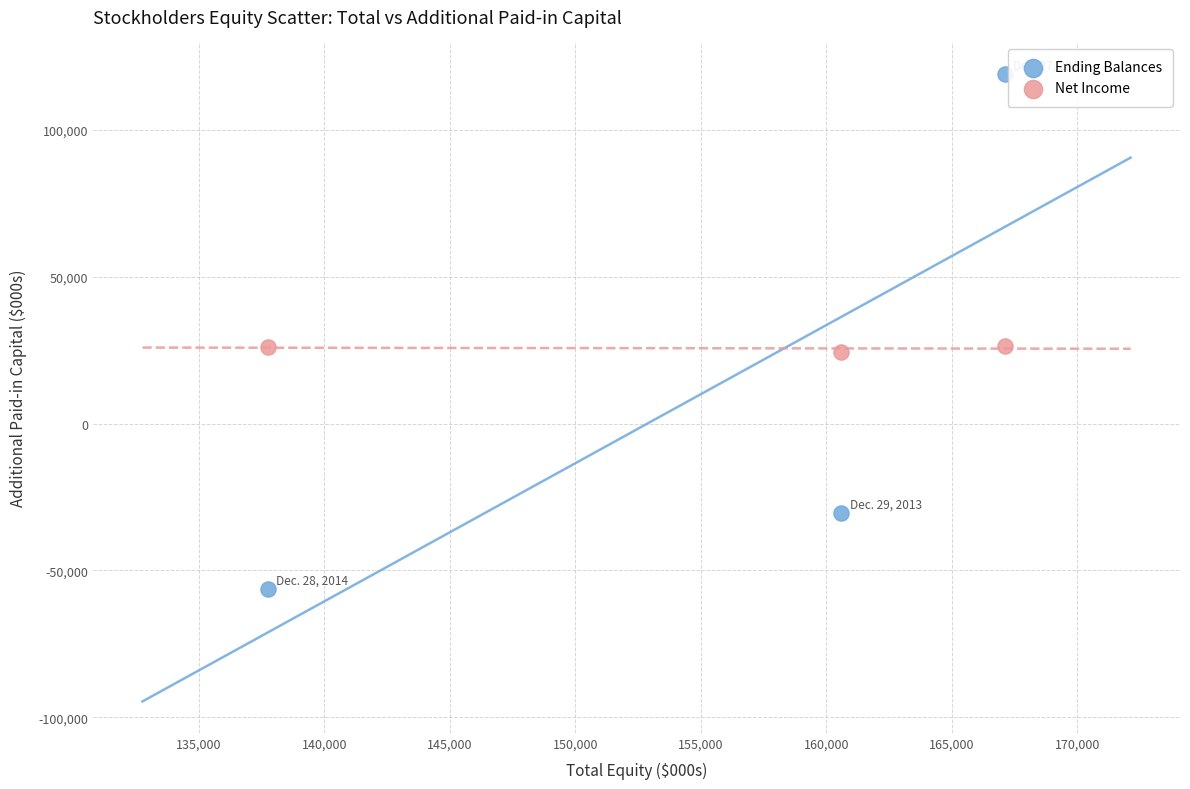

Which series has the widest spread of Y values?

Ending Balances